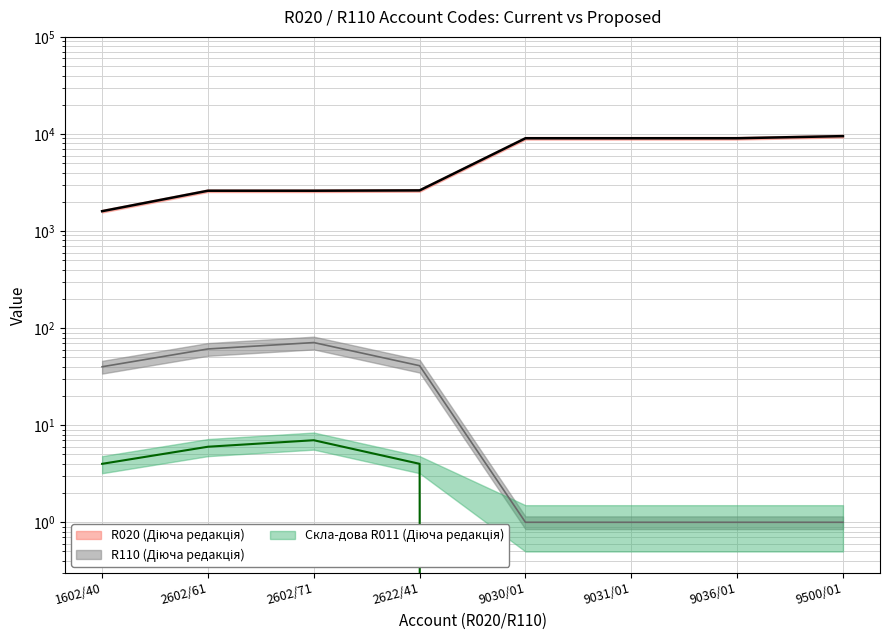

True or false: R020 (Діюча) has a value of 4617 at 9036/01.

False